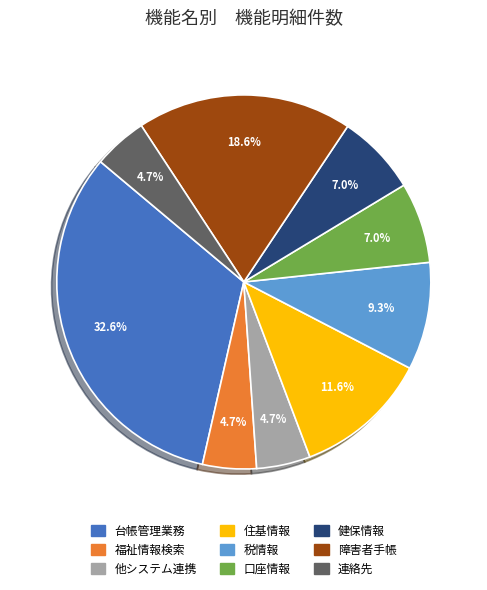

To the nearest percent, what portion does 健保情報 represent?

7%